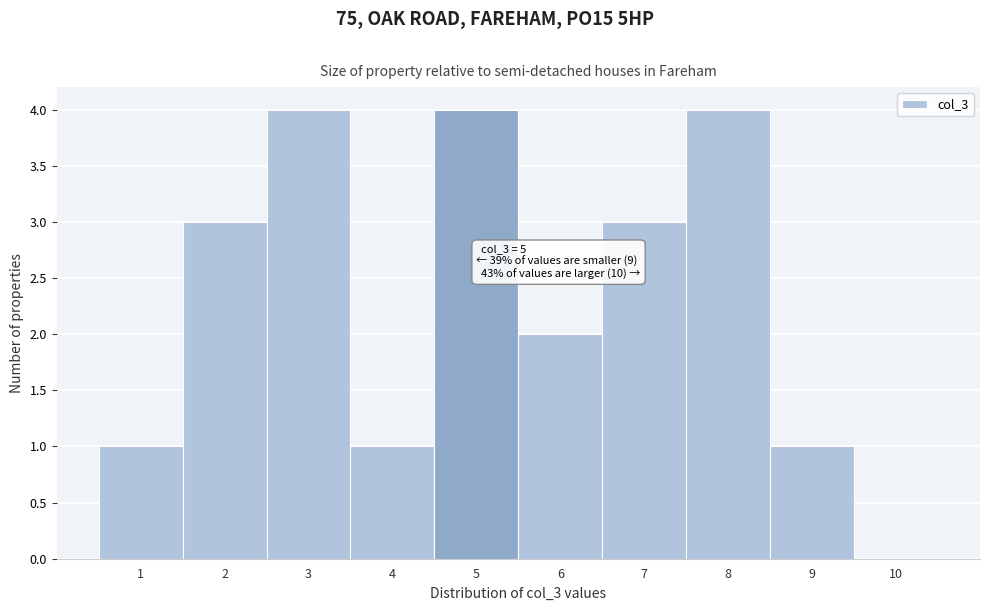

Reading left to right, what are all the values shown in this chart?

1=1	2=3	3=4	4=1	5=4	6=2	7=3	8=4	9=1	10=0